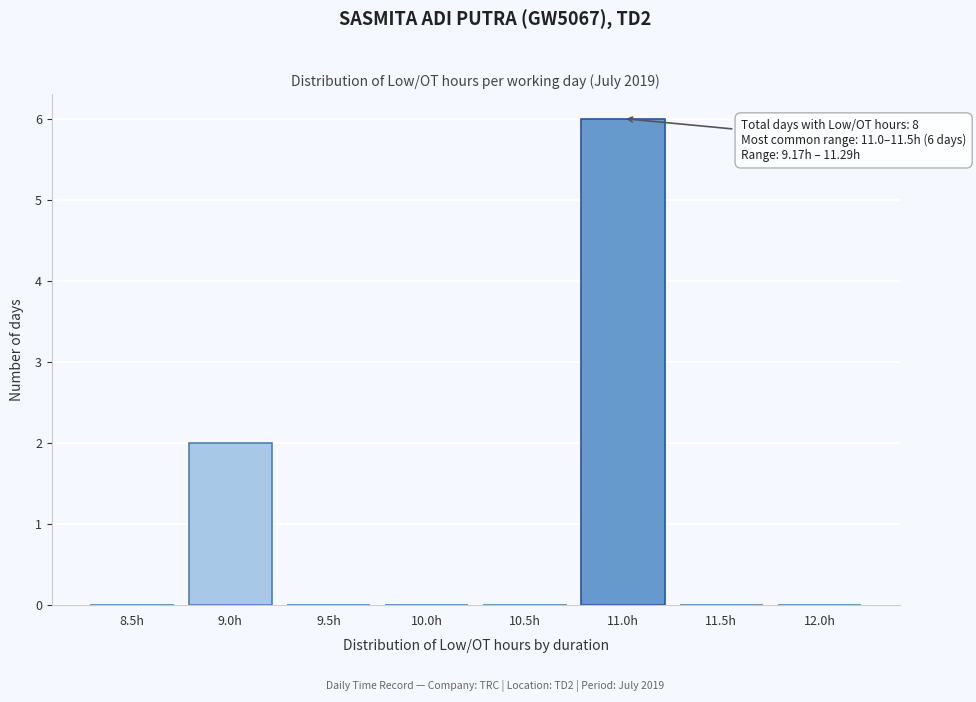

Reading left to right, what are all the values shown in this chart?

8.5h=0	9.0h=2	9.5h=0	10.0h=0	10.5h=0	11.0h=6	11.5h=0	12.0h=0